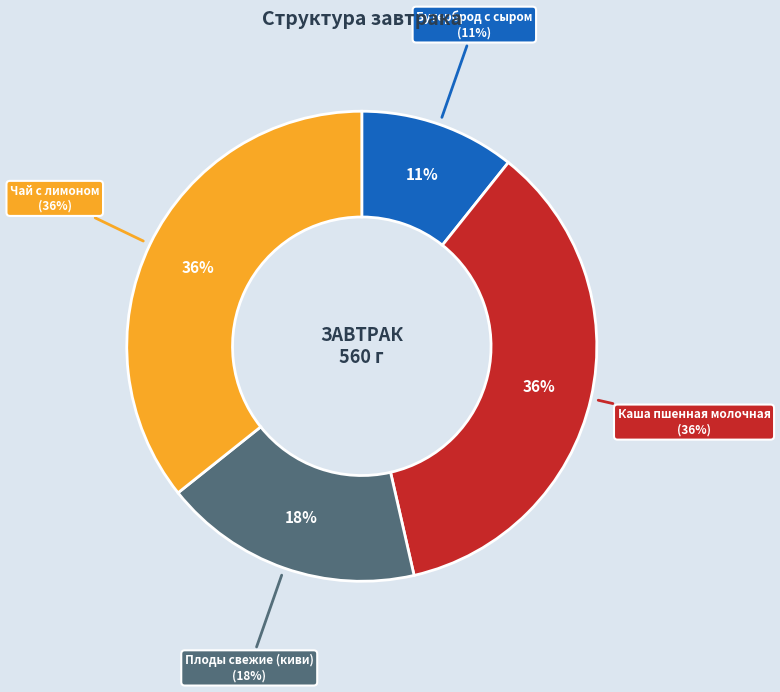

Which slice is the largest?

Каша пшенная молочная